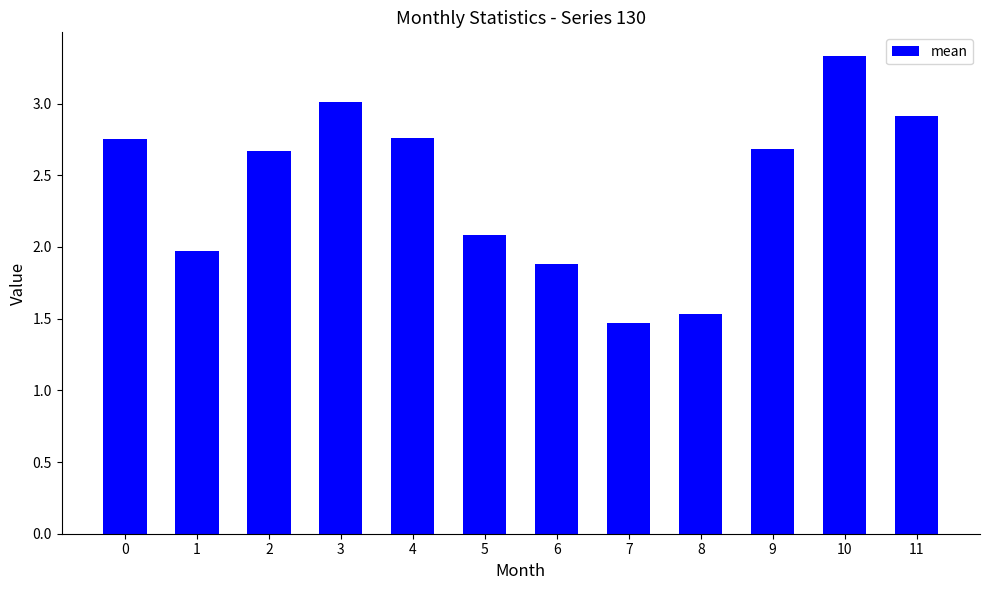

Read the value at 5.

2.1